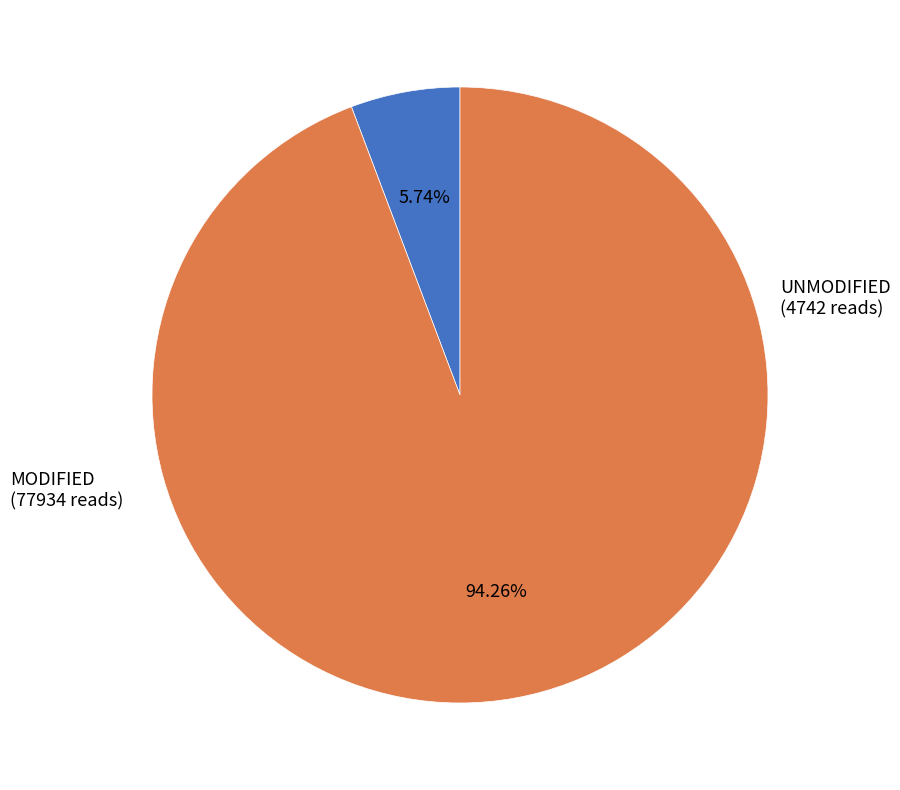

Is there any slice that represents more than half of the pie?

Yes